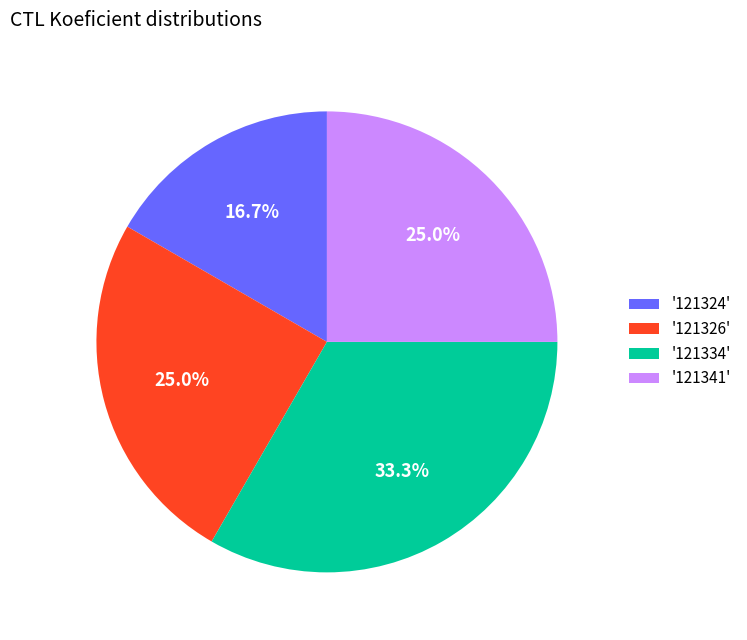

Which has a higher value, '121334' or '121341'?

'121334'